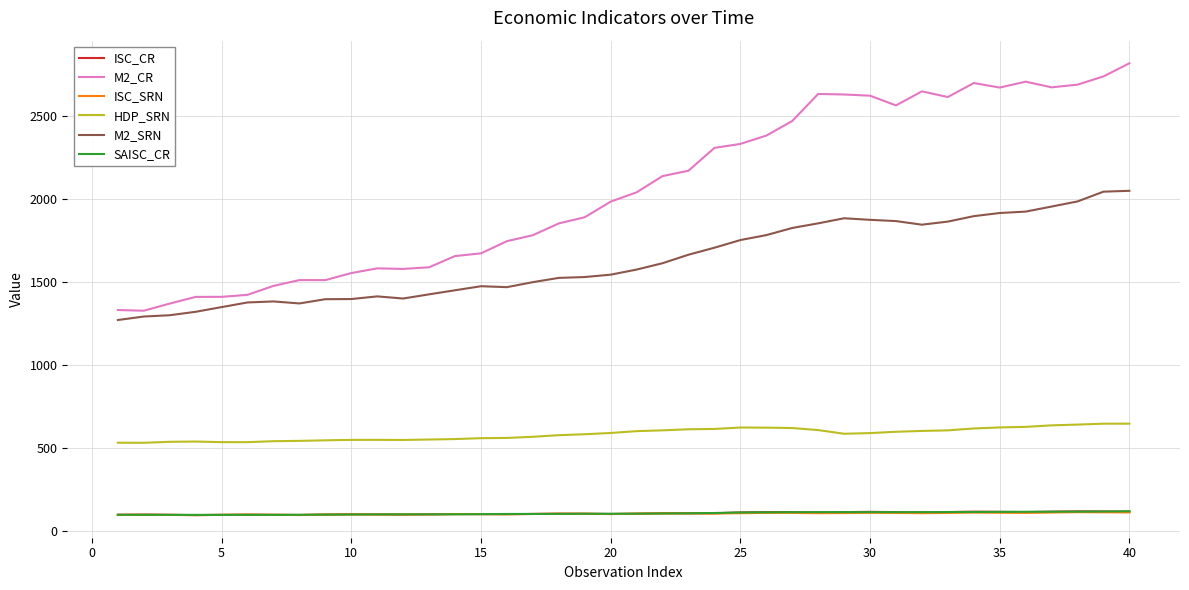

What is the average value of the ISC_SRN series?

102.9